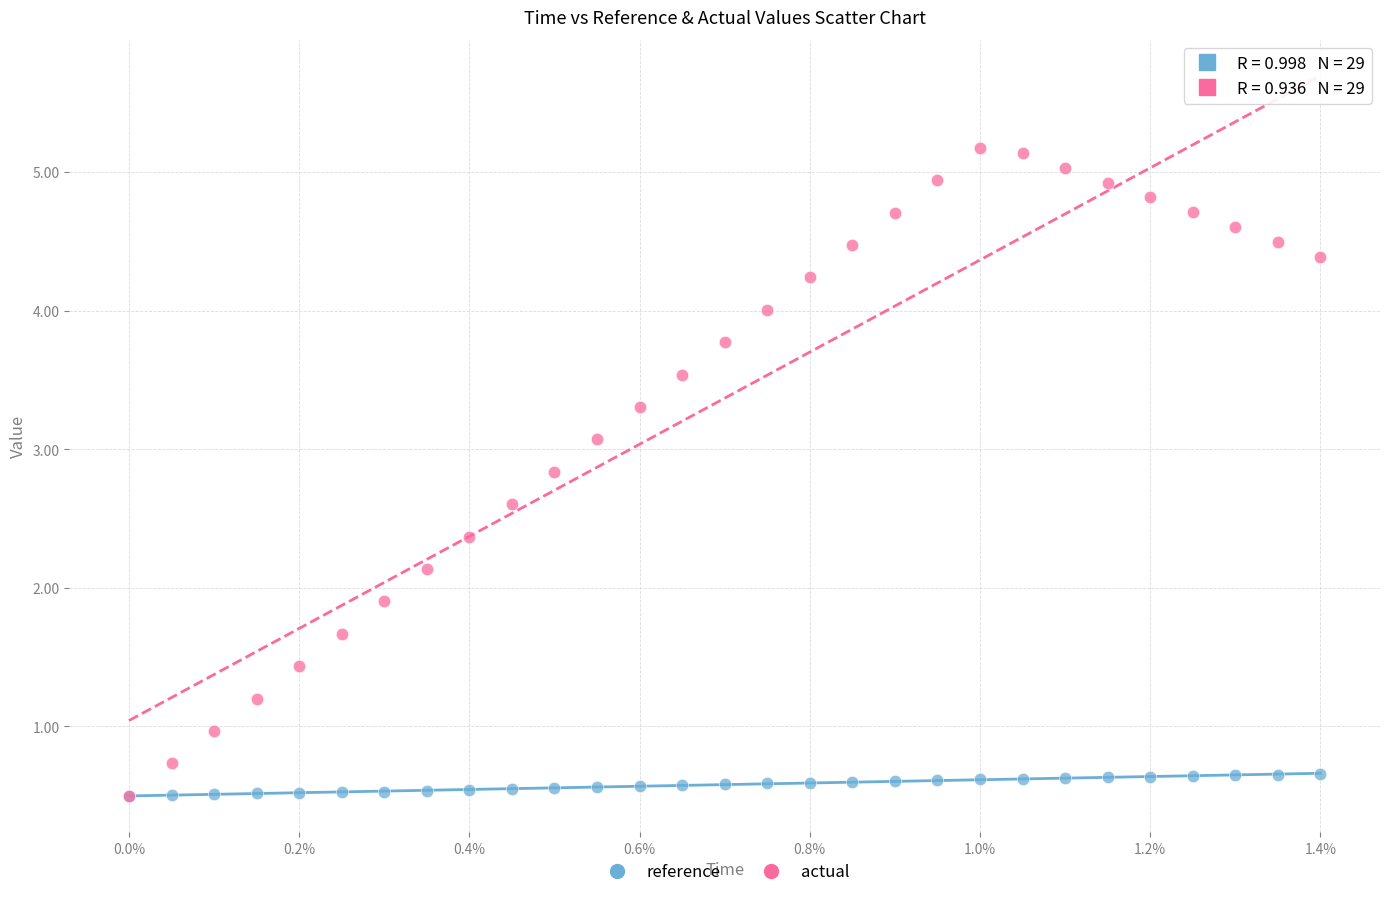

Which series contains the highest Y value?

actual